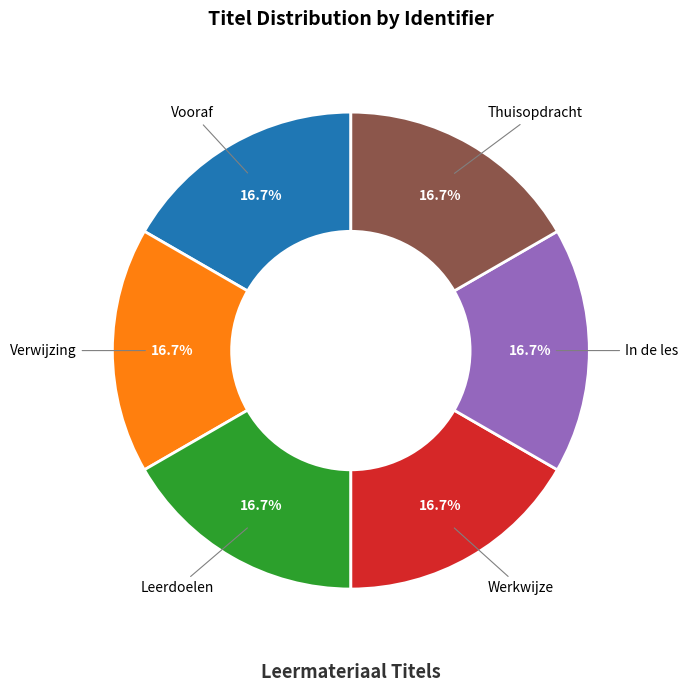

Is there any slice that represents more than half of the pie?

No